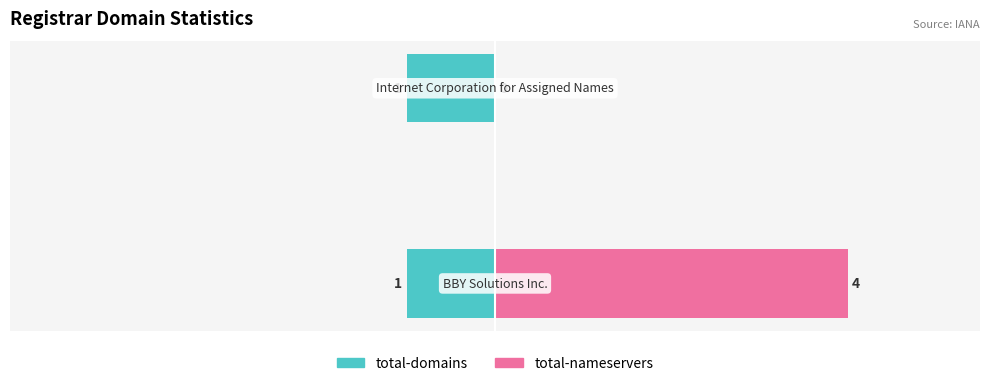

The value of total-nameservers at −4 is 0.0. True or false?

True